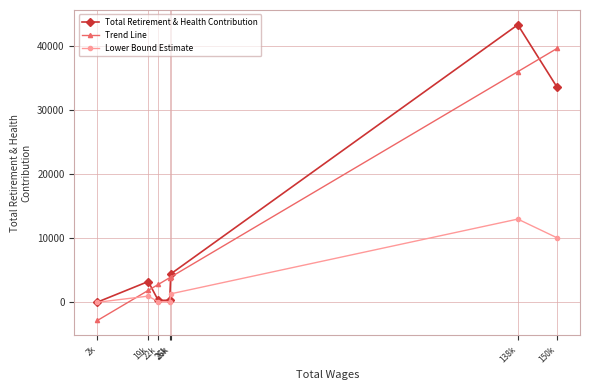

How many data points in Lower Bound Estimate are above 974?

4